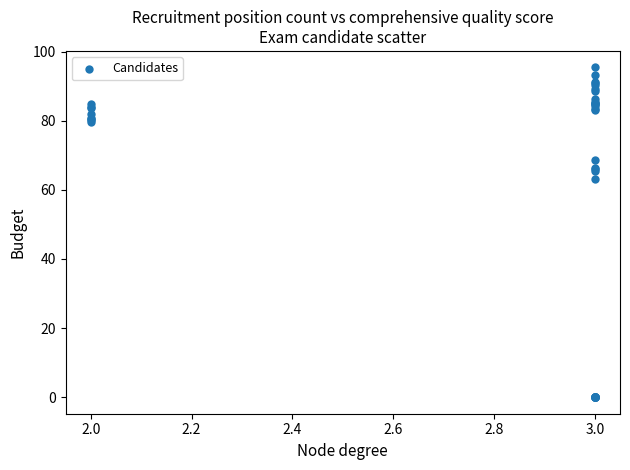

What Y value in the scatter plot is closest to 47?

63.2